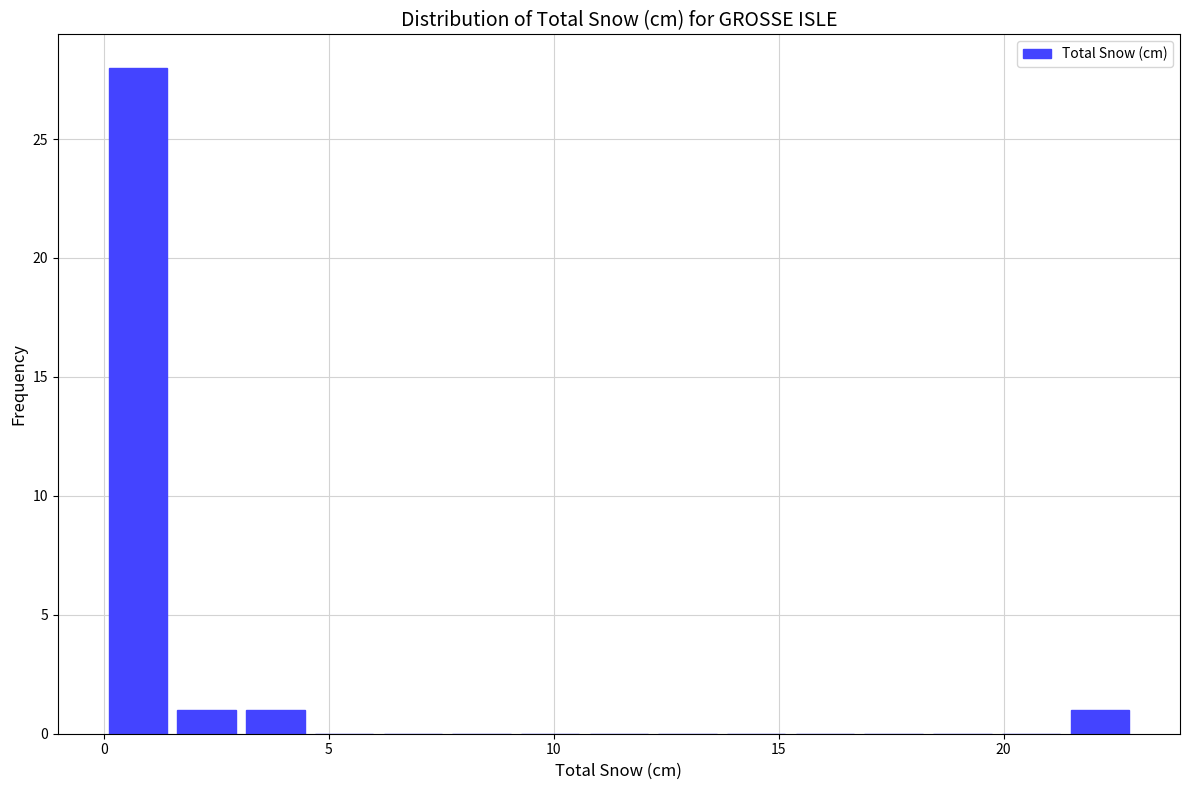

Read against the x-axis, roughly where is the centre of the tallest bar?

1.0